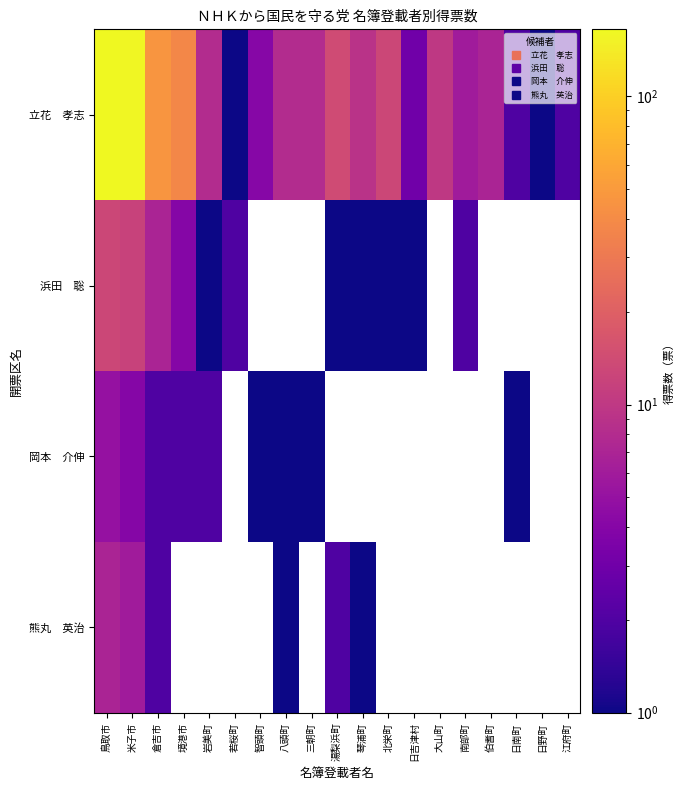

Which series has the widest spread of values?

立花 孝志